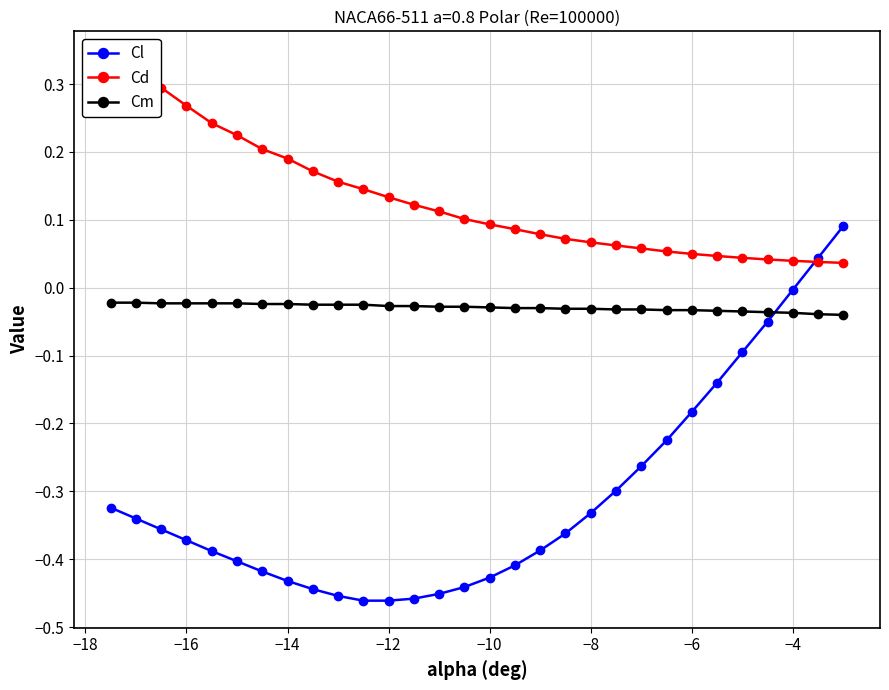

Does the chart display data point markers on the line(s)?

Yes